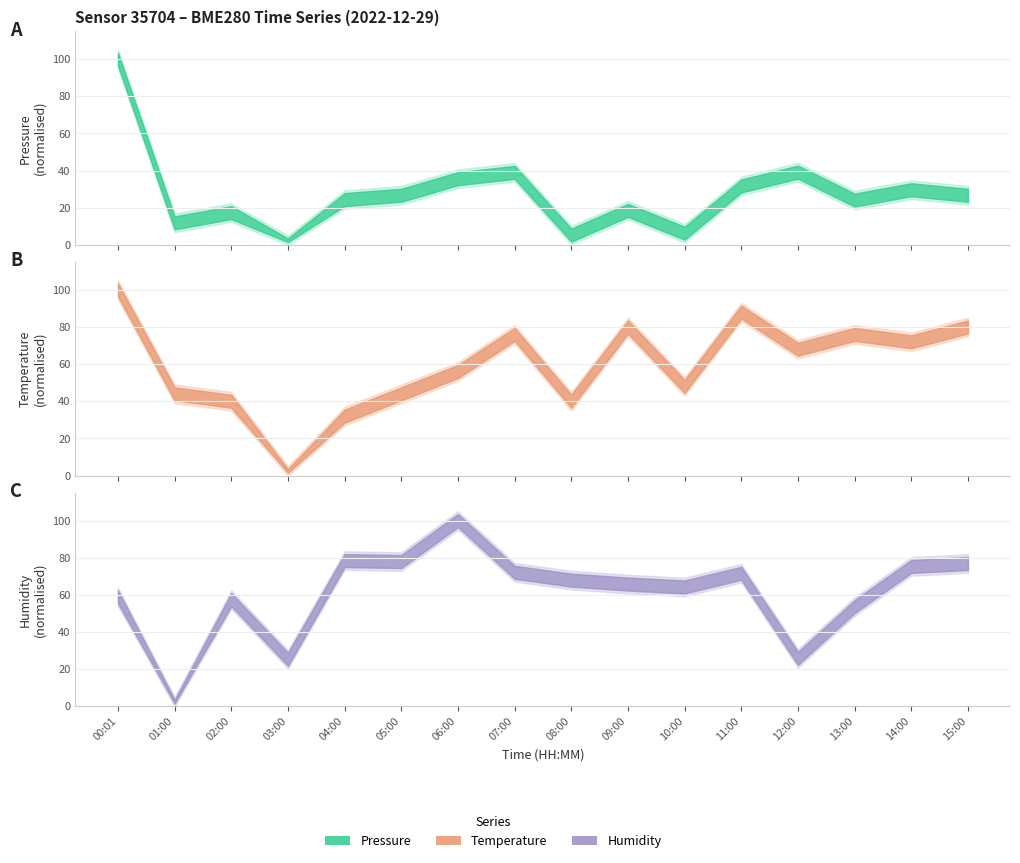

Is it true that pressure equals 141573.2 at 00:01?

False